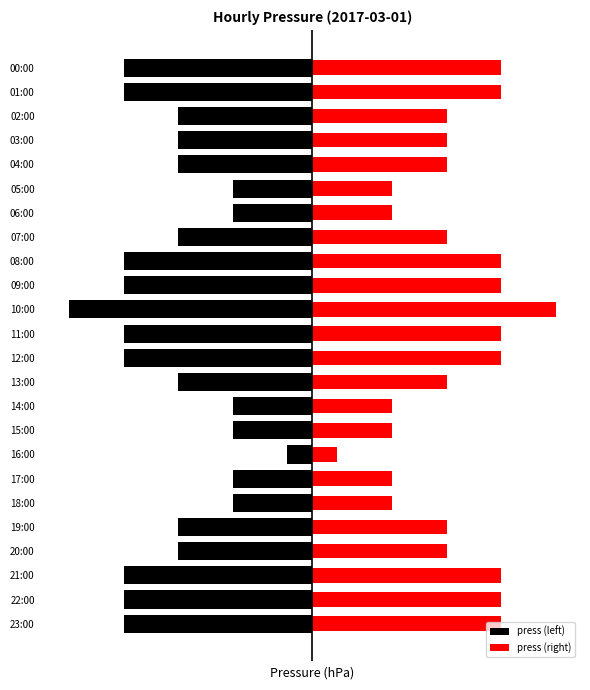

How many distinct data groups are displayed?

2